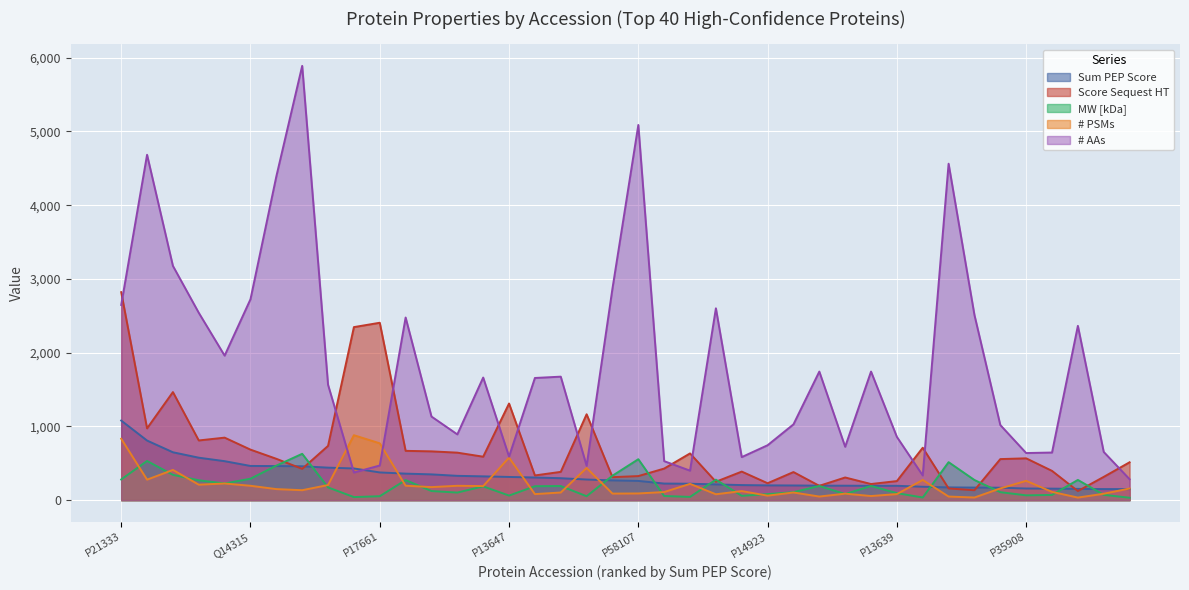

What is the greatest value displayed?

5890.0